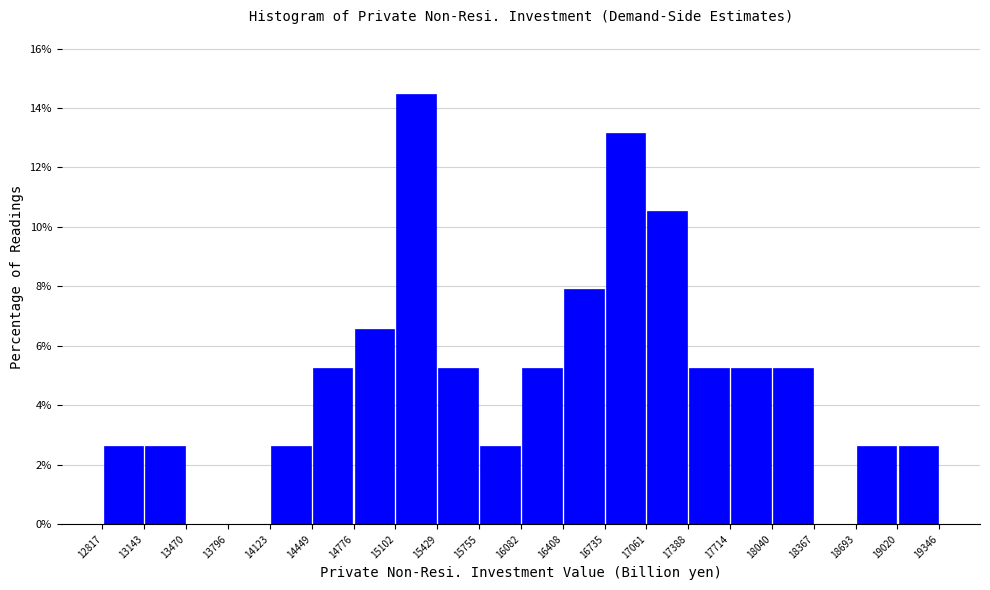

Reading left to right, transcribe this chart: for each bar, give the range it covers on the x-axis and its height. The values are not printed on the chart, so give them approximately, as read against the axis.

12817 to 13143: 2.6
13143 to 13470: 2.6
13470 to 13796: 0
13796 to 14123: 0
14123 to 14449: 2.6
14449 to 14776: 5.2
14776 to 15102: 6.6
15102 to 15429: 14.4
15429 to 15755: 5.2
15755 to 16082: 2.6
16082 to 16408: 5.2
16408 to 16735: 7.8
16735 to 17061: 13.2
17061 to 17388: 10.6
17388 to 17714: 5.2
17714 to 18040: 5.2
18040 to 18367: 5.2
18367 to 18693: 0
18693 to 19020: 2.6
19020 to 19346: 2.6